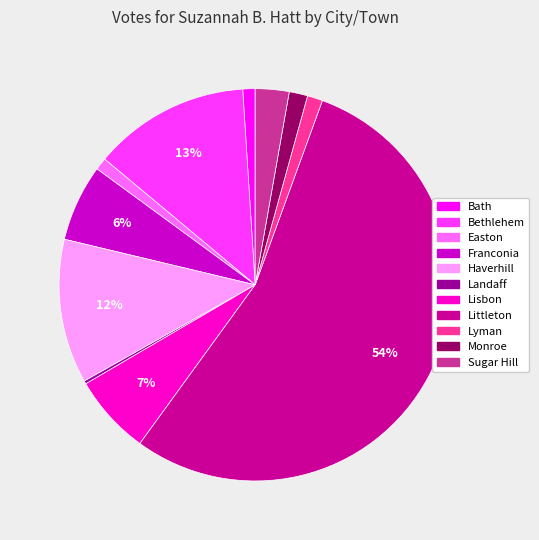

Which category has the biggest portion of the pie?

Littleton